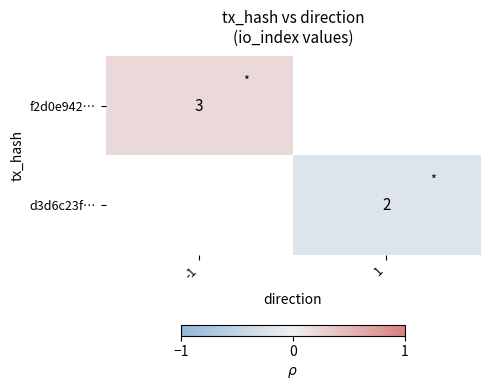

The value of d3d6c23f… at 1 is -0.3. True or false?

False